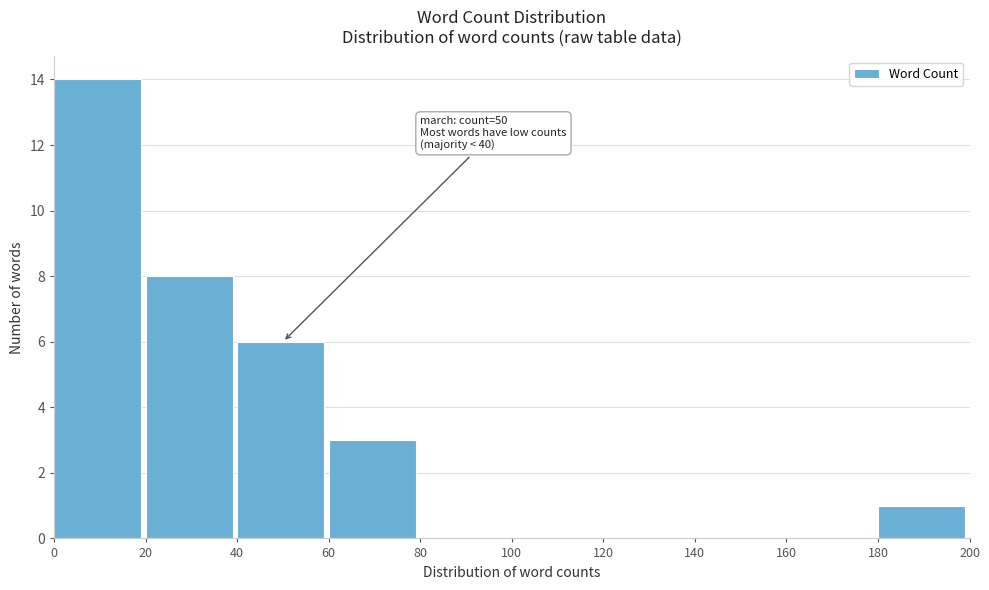

Over which range of the x-axis is the bar tallest?

0 to 20